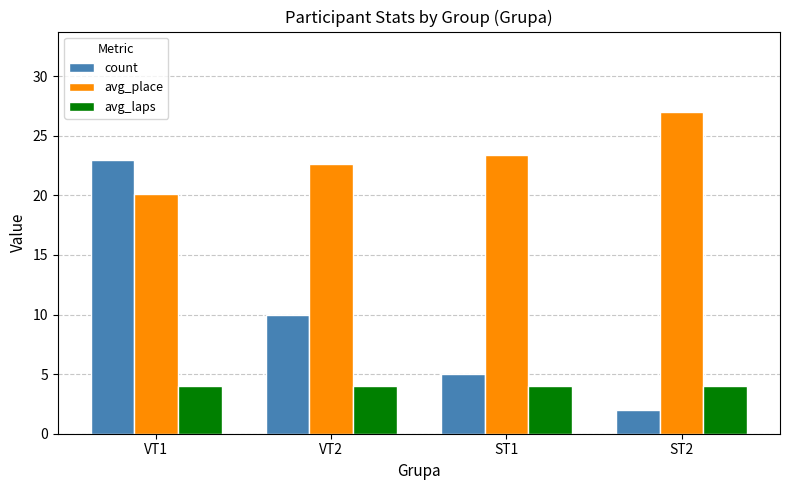

Which category has the highest value across all series?

ST2